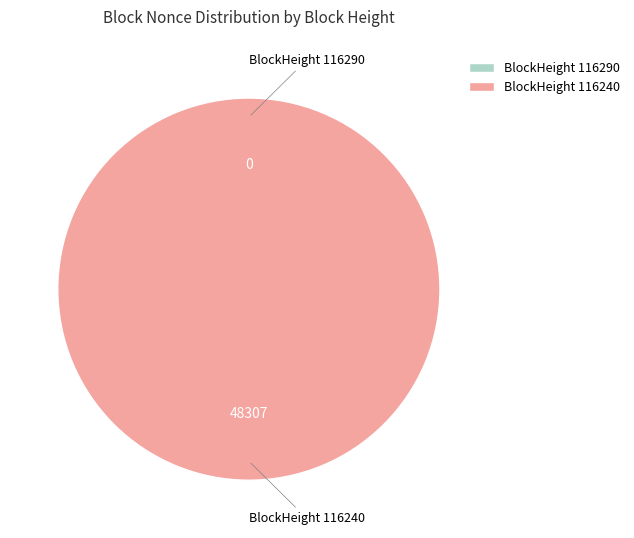

To the nearest percent, what is the difference between the largest and smallest slice percentages?

100%